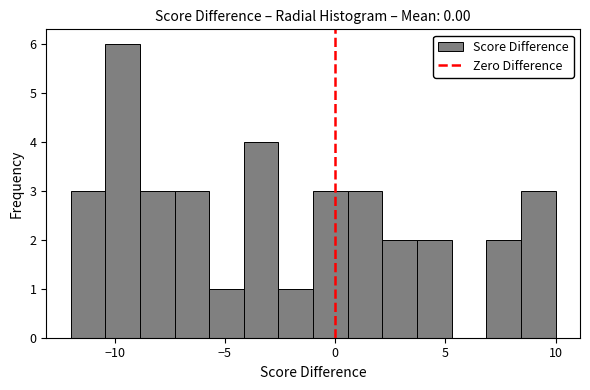

Read against the x-axis, roughly where is the centre of the tallest bar?

-9.5